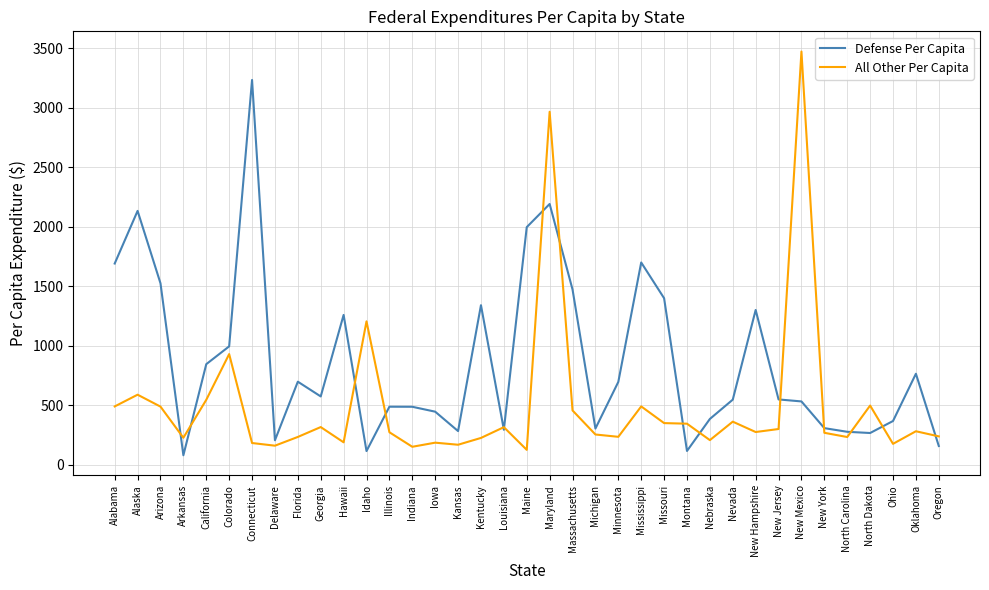

Is this an area chart (filled region under the line)?

No